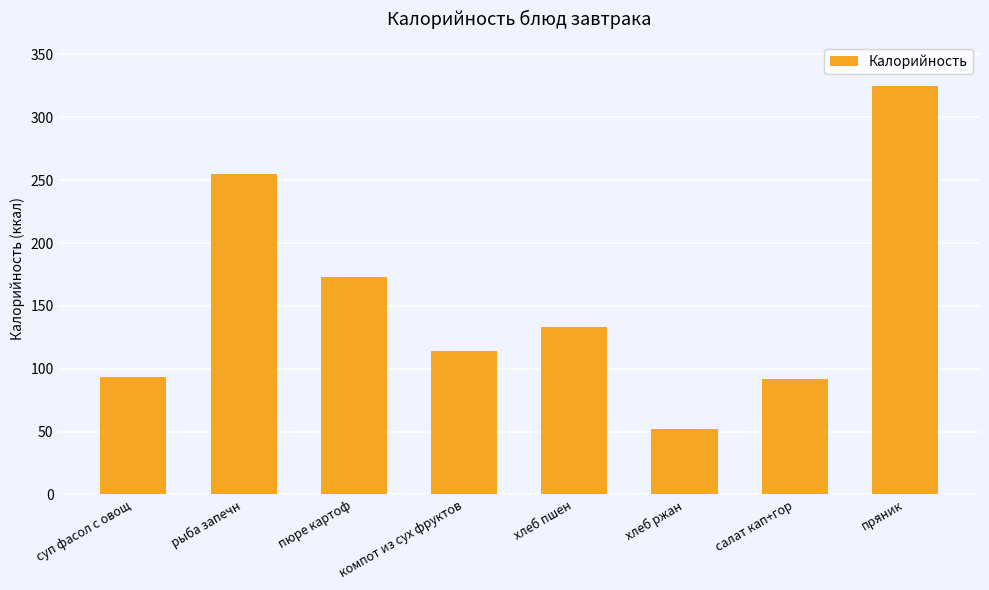

Which has a higher value, салат кап+гор or хлеб ржан?

салат кап+гор